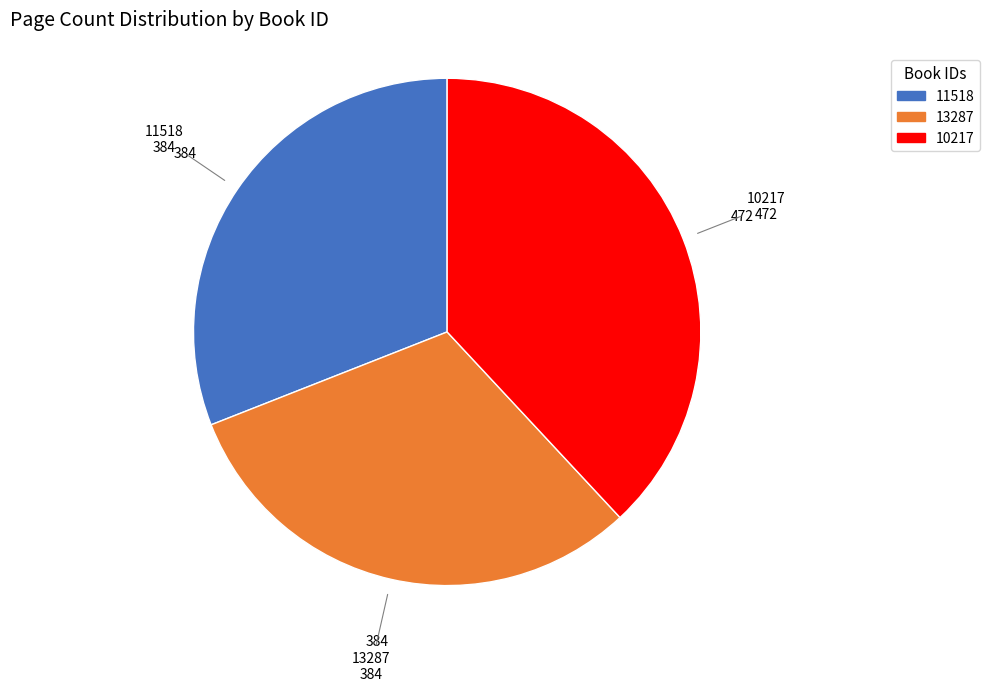

Which slice is the largest?

10217